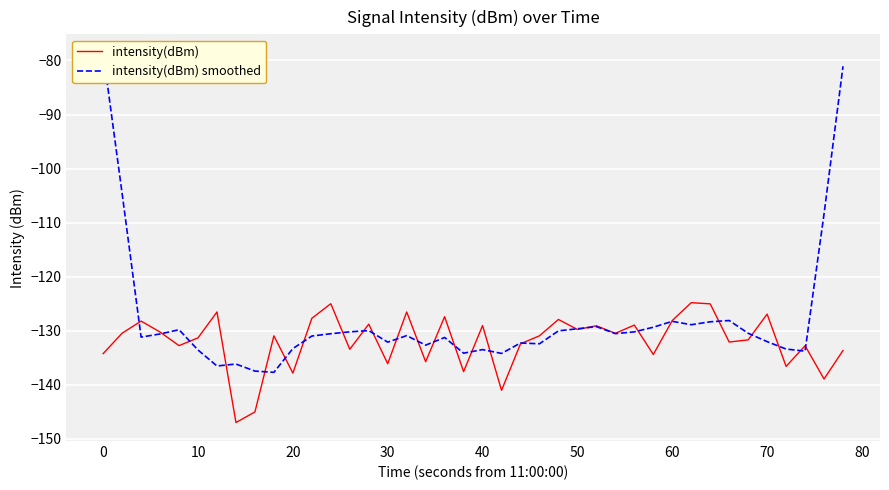

The value of intensity(dBm) at 50 is -129.8. True or false?

True